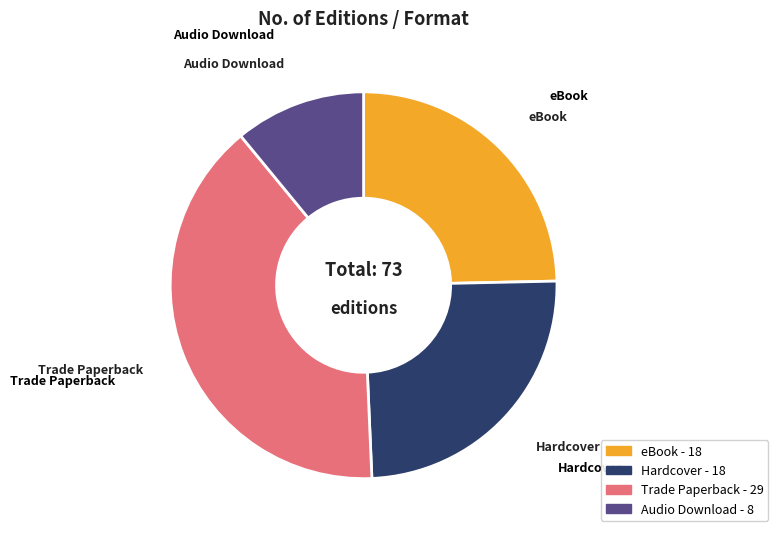

Does any single category account for the majority?

No